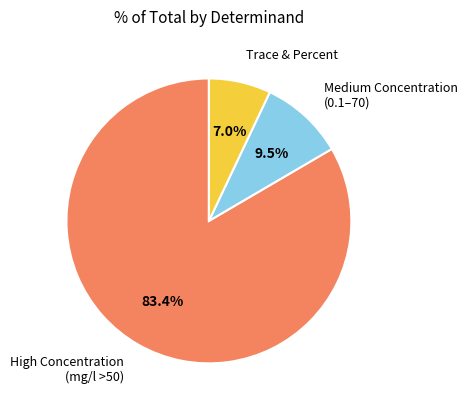

Is there a majority slice in this chart?

Yes